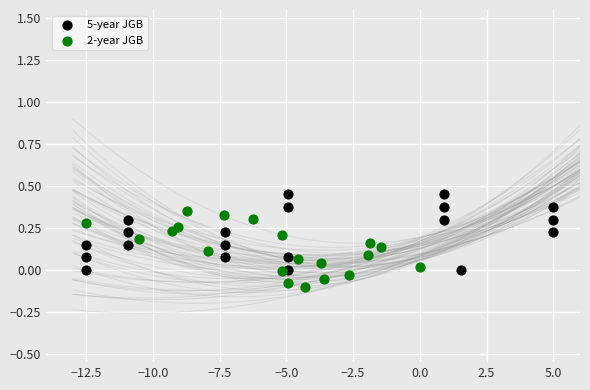

Which series contains the highest Y value?

5-year JGB